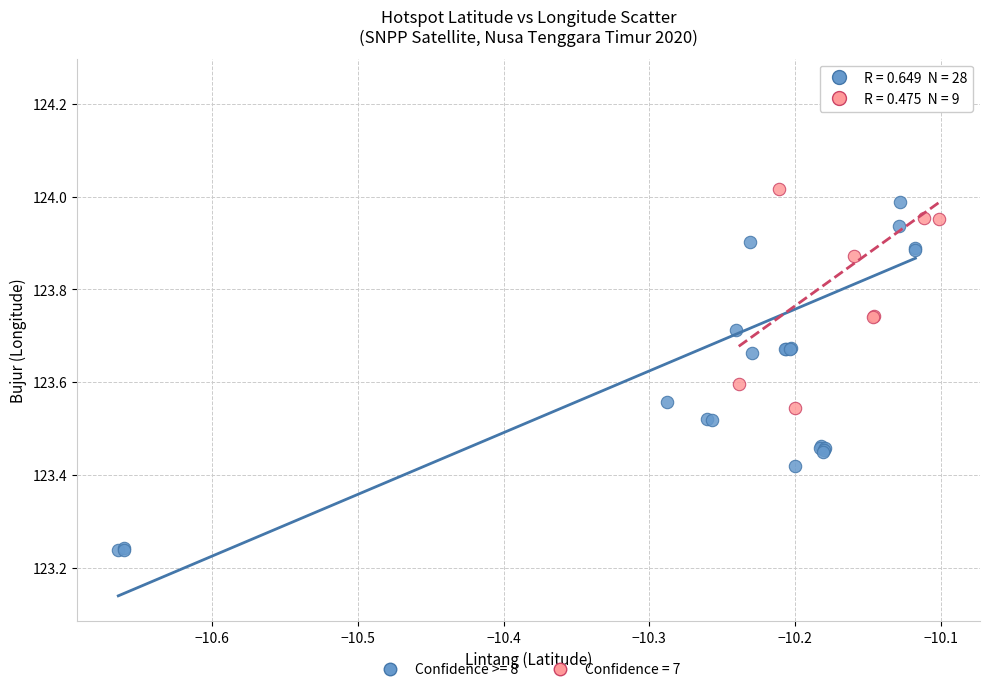

Which series has the largest Y range (max minus min)?

Confidence >= 8